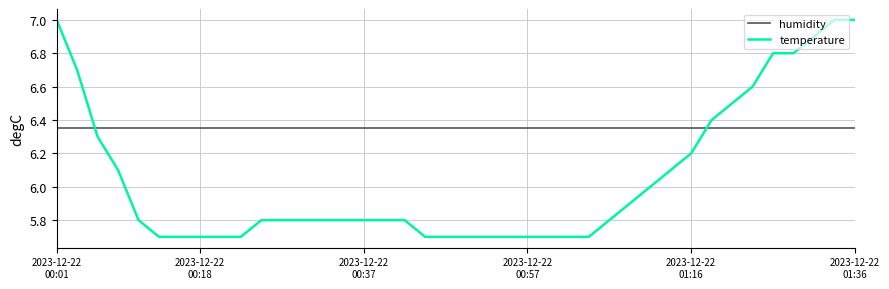

Which series has the widest spread of values?

temperature